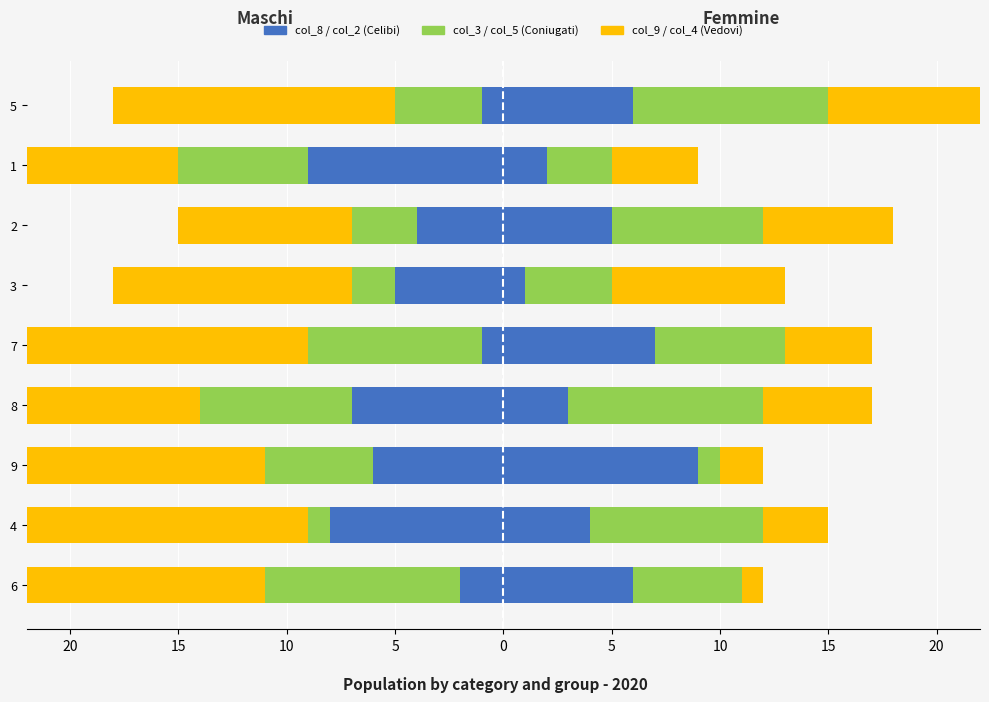

Which series changed the most between 4 and 7?

col_8